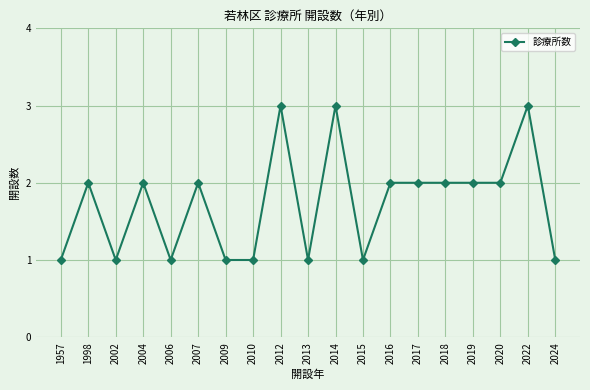

What is the change in value from 2010 to 2018?

+1